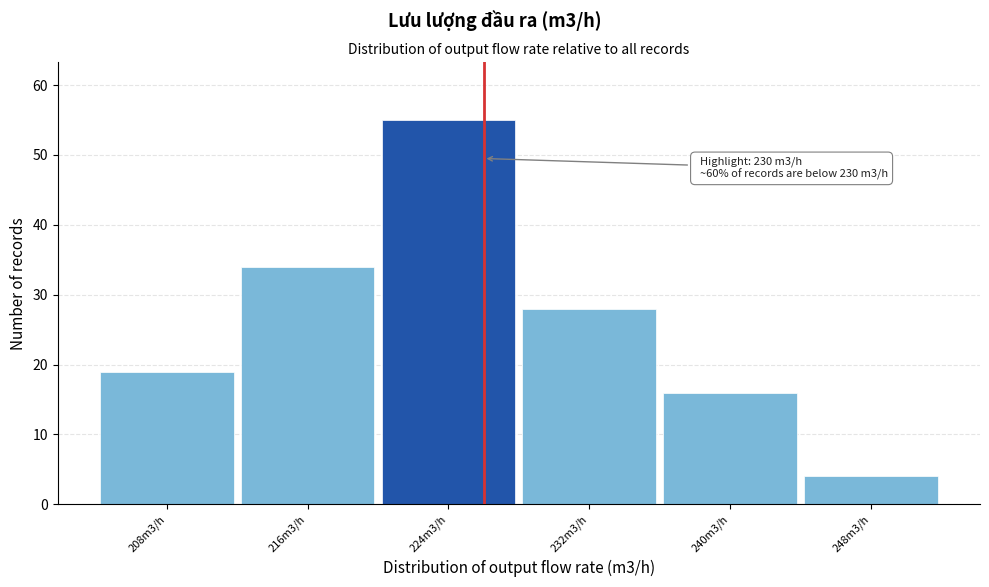

Reading left to right, extract all data points from this chart.

19	34	55	28	16	4